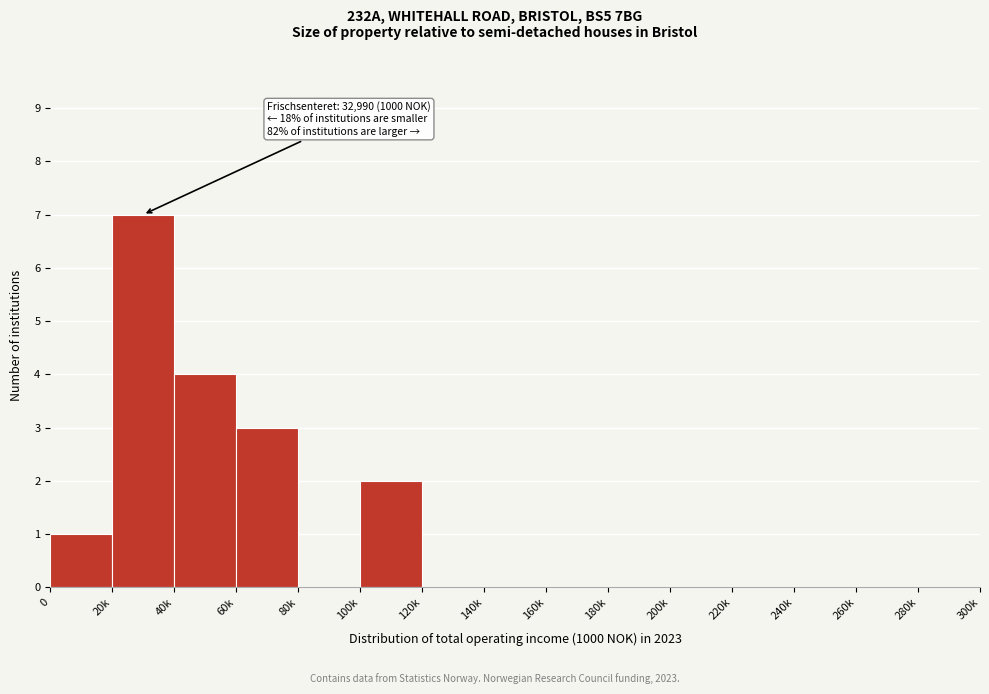

Reading left to right, what are all the values shown in this chart?

0=1	20k=7	40k=4	60k=3	80k=0	100k=2	120k=0	140k=0	160k=0	180k=0	200k=0	220k=0	240k=0	260k=0	280k=0